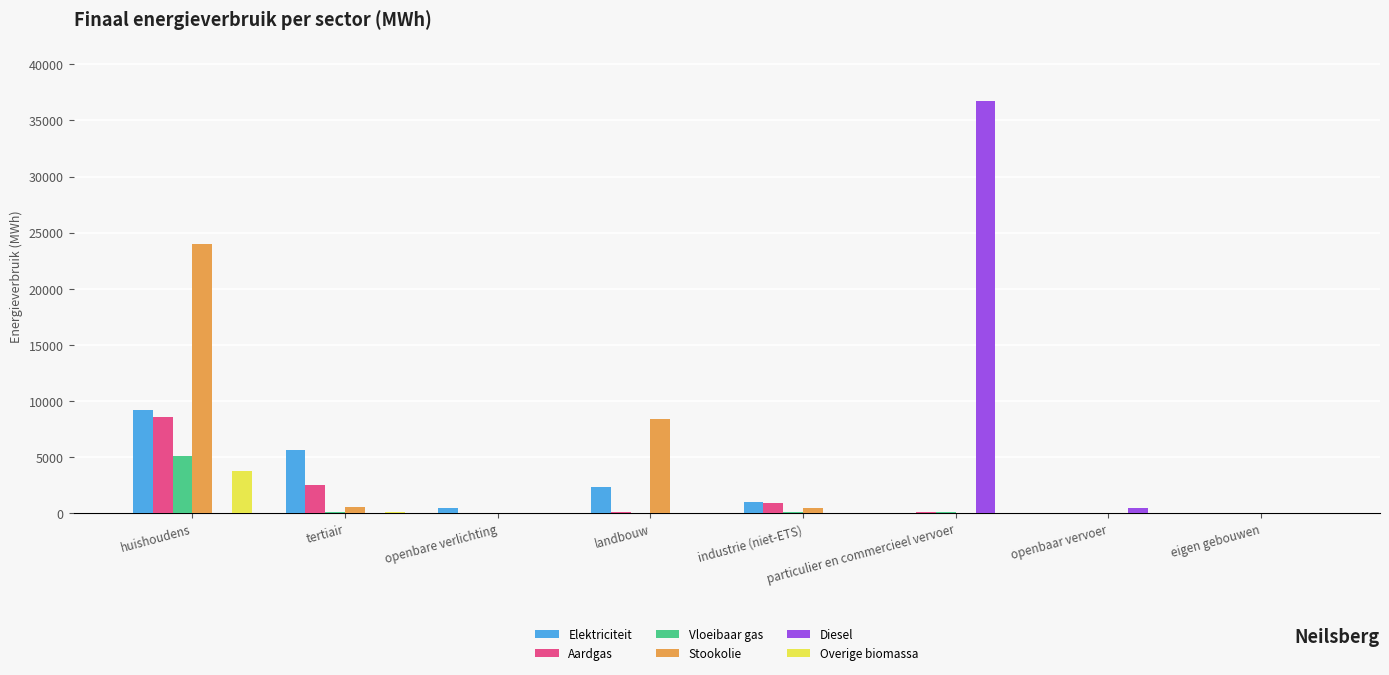

Are the bars grouped side by side (vs. stacked)?

Yes